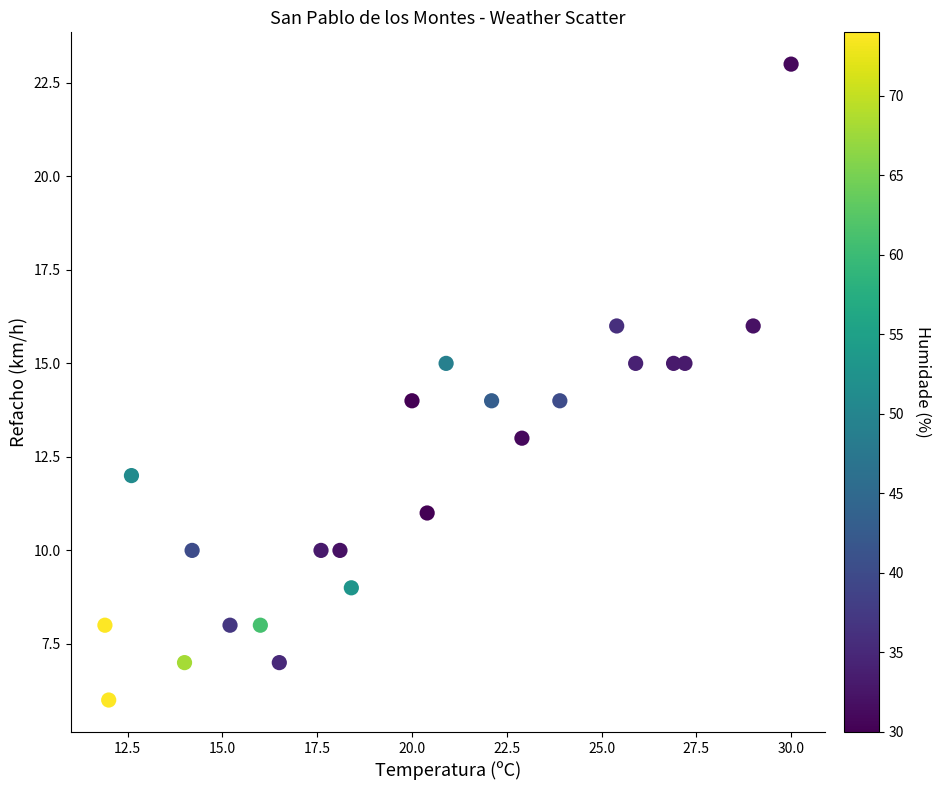

What is the range of Y values (max minus min)?

17